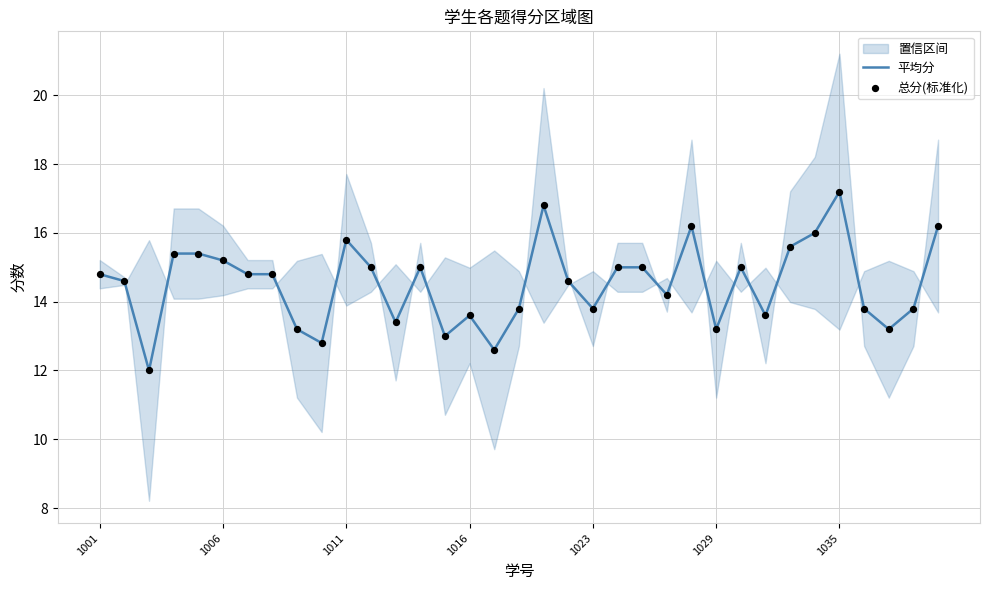

What is the total value across all series at 7?

29.6